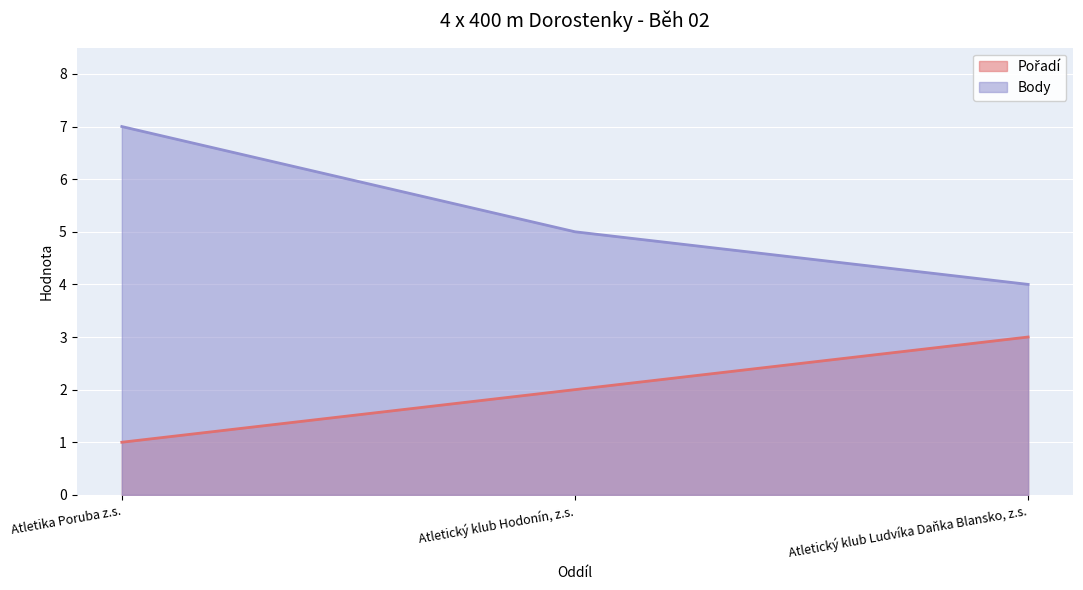

How many data points in Body are less than 5?

1